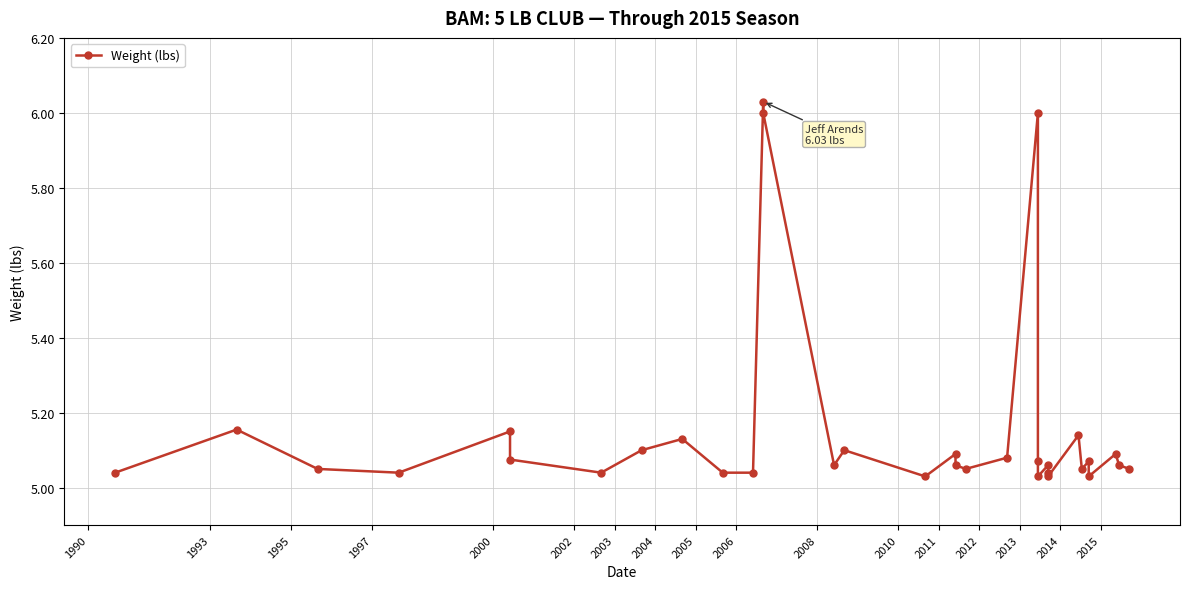

Which label corresponds to the smallest value in the chart?

2014